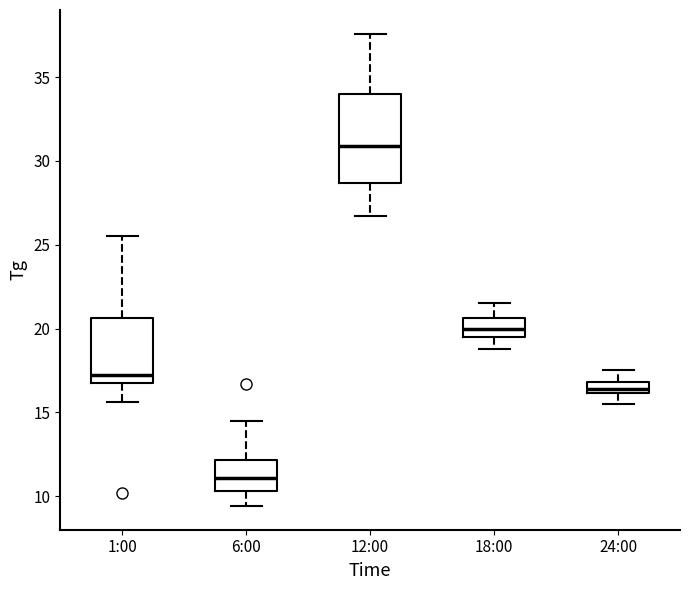

Which box's median line is the lowest?

6:00